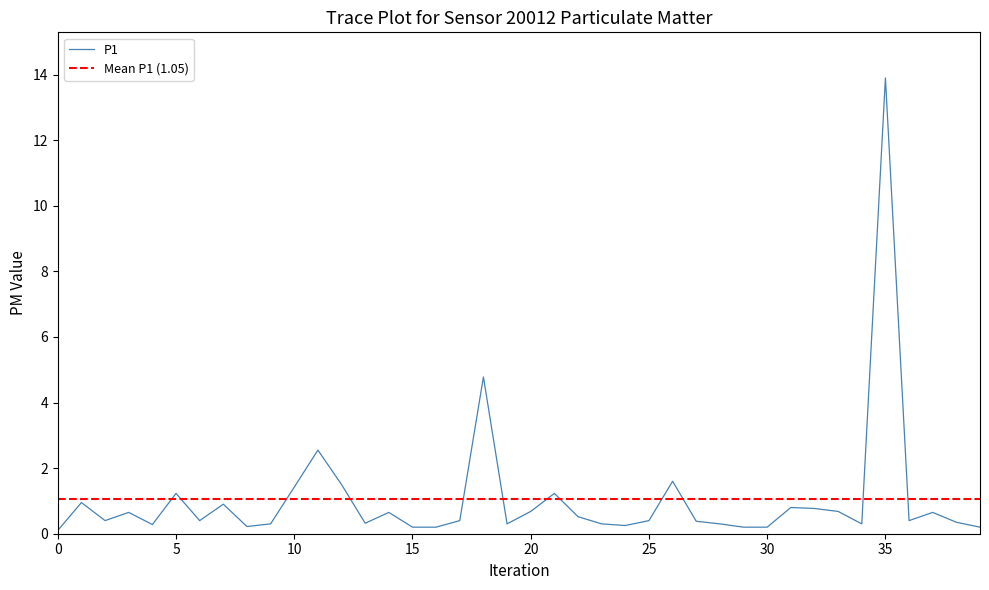

Is this an area chart (filled region under the line)?

No